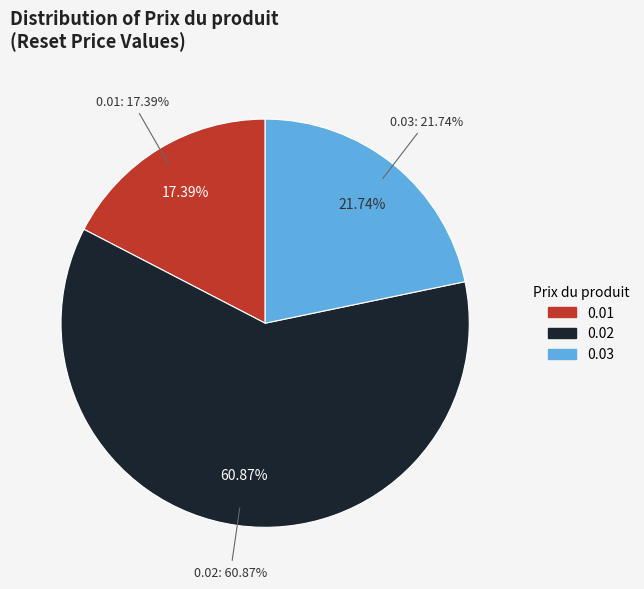

Does 0.01 represent more than half of the total?

No